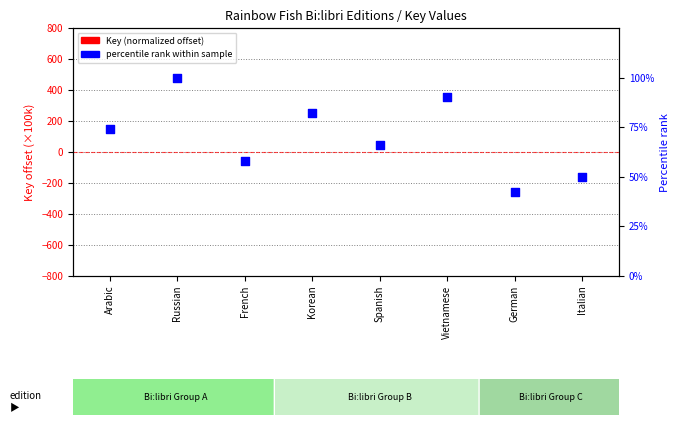

What are all the series names shown in the legend?

Key (normalized offset), percentile rank within sample